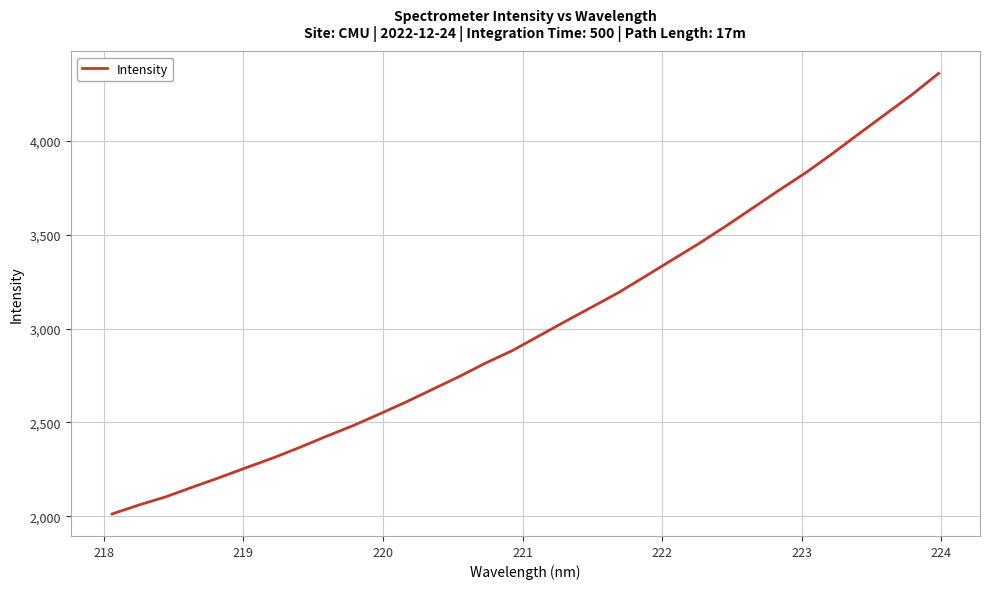

What is the maximum value shown in the chart?

4359.9